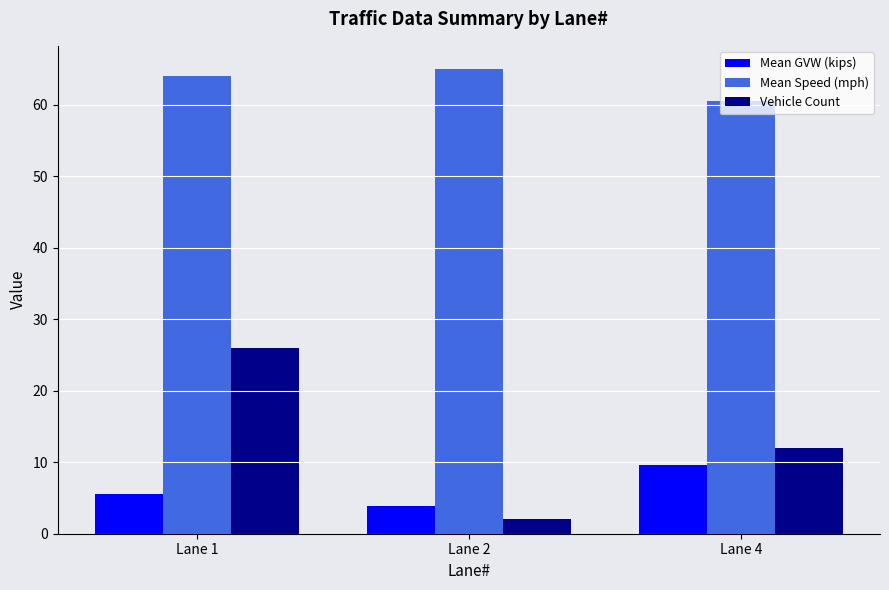

What is the spread (max minus min) of values at Lane 1?

58.4